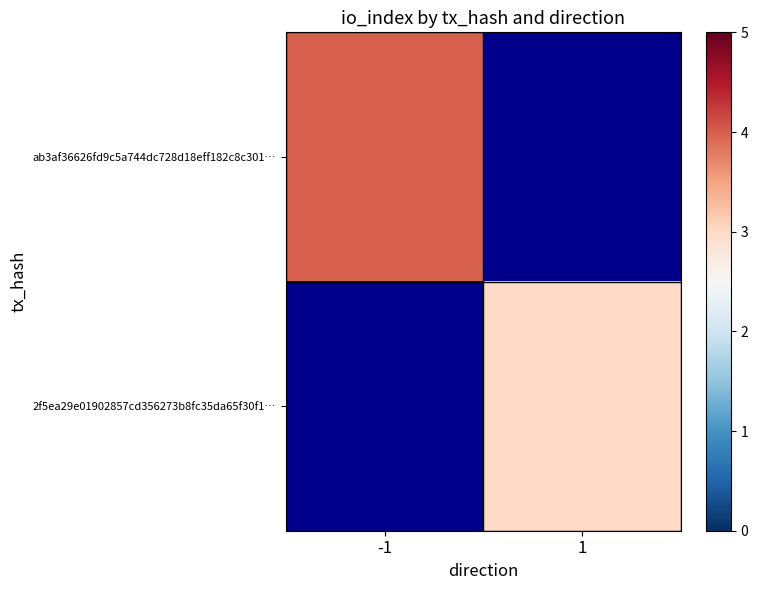

What is the smallest value displayed?

3.0